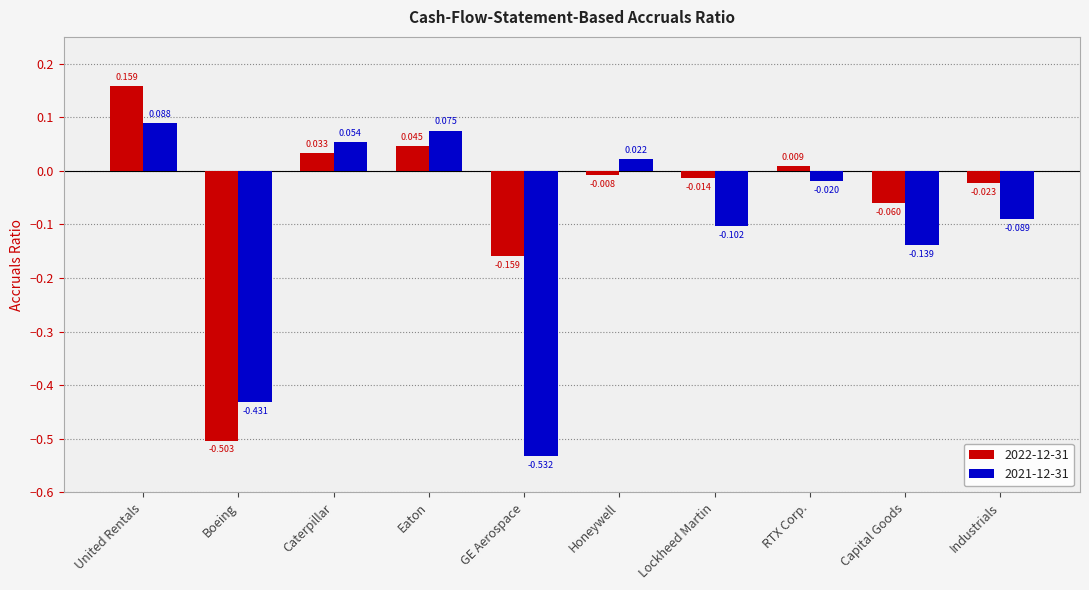

At which label does 2021-12-31 first exceed 0?

United Rentals